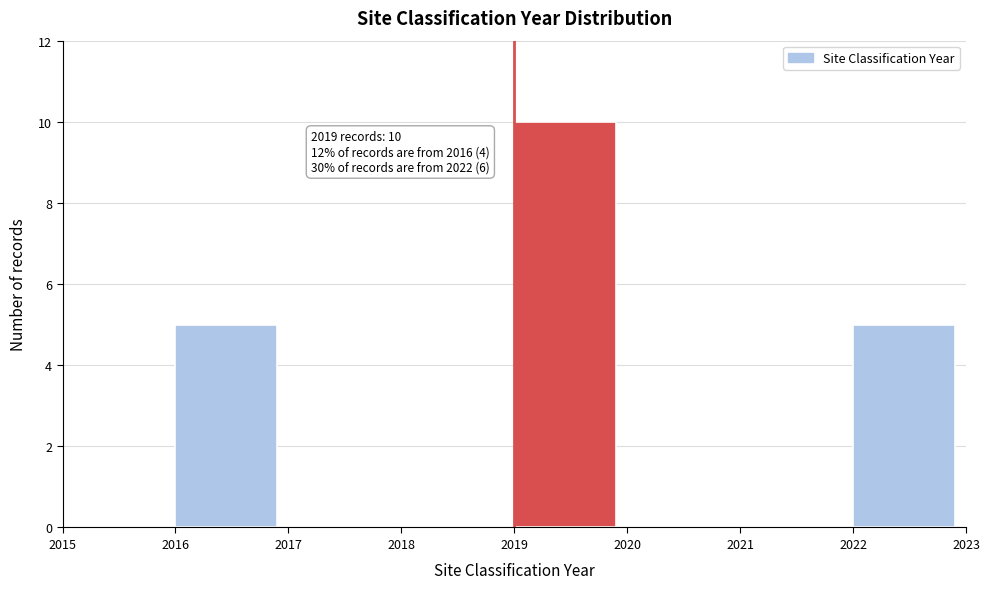

Reading left to right, list all the values displayed in this chart.

2015=0	2016=5	2017=0	2018=0	2019=10	2020=0	2021=0	2022=5